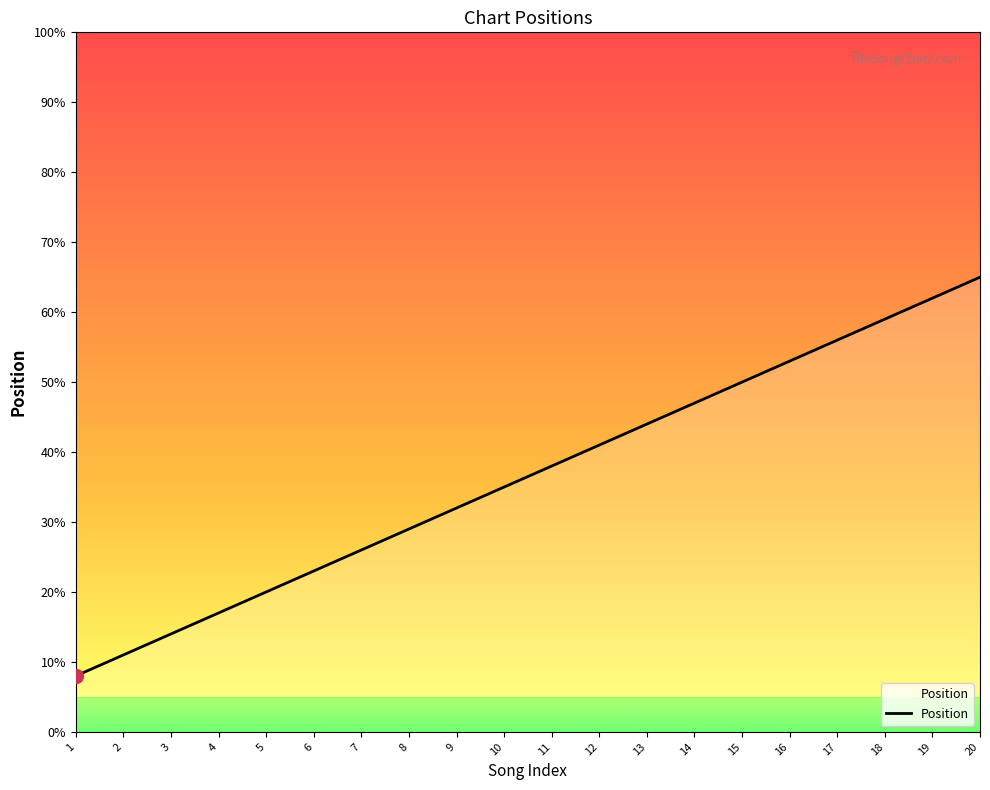

At which category does the chart reach its peak across all series?

20